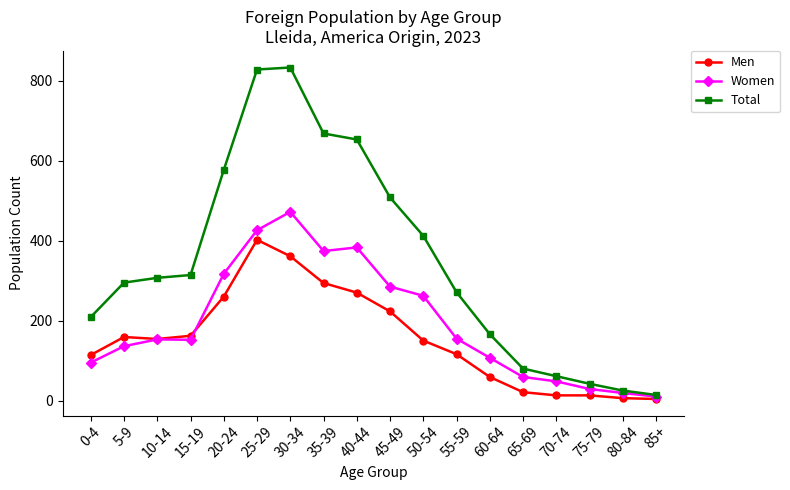

Is this an area chart (filled region under the line)?

No